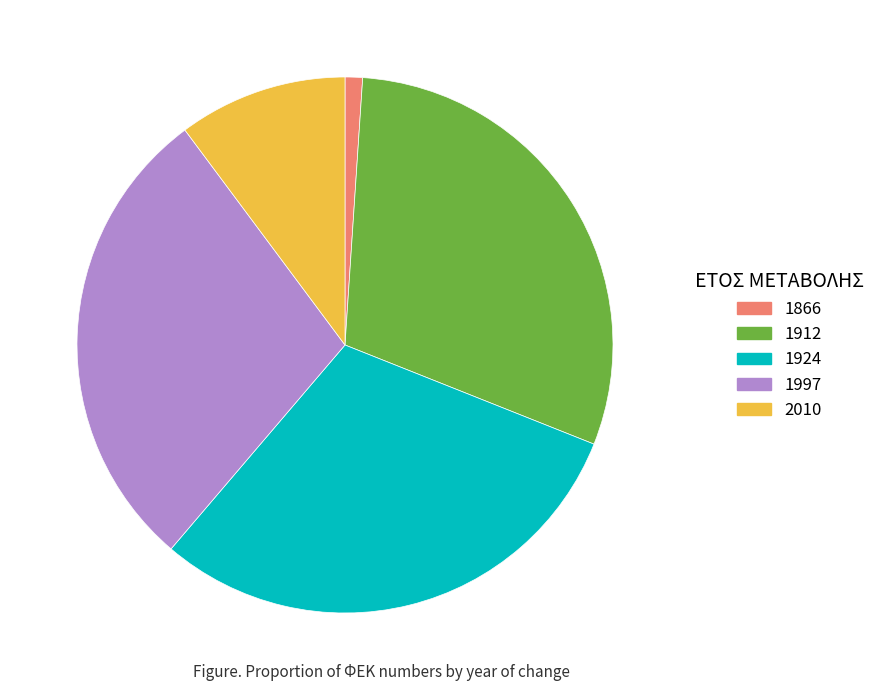

Which has a higher value, 1997 or 2010?

1997